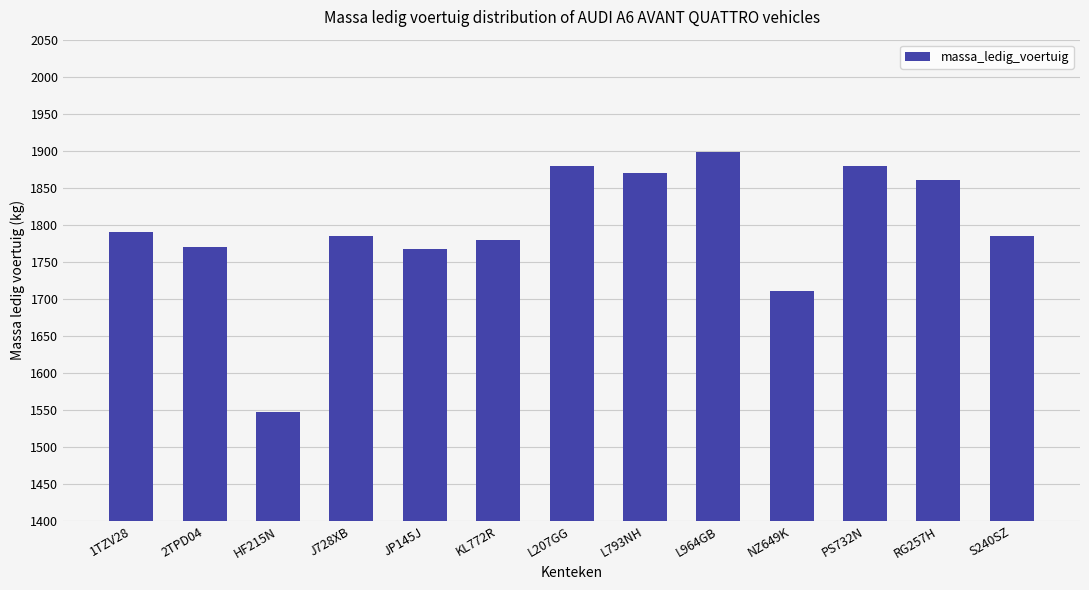

True or false: the data shows 3055 at L793NH.

False